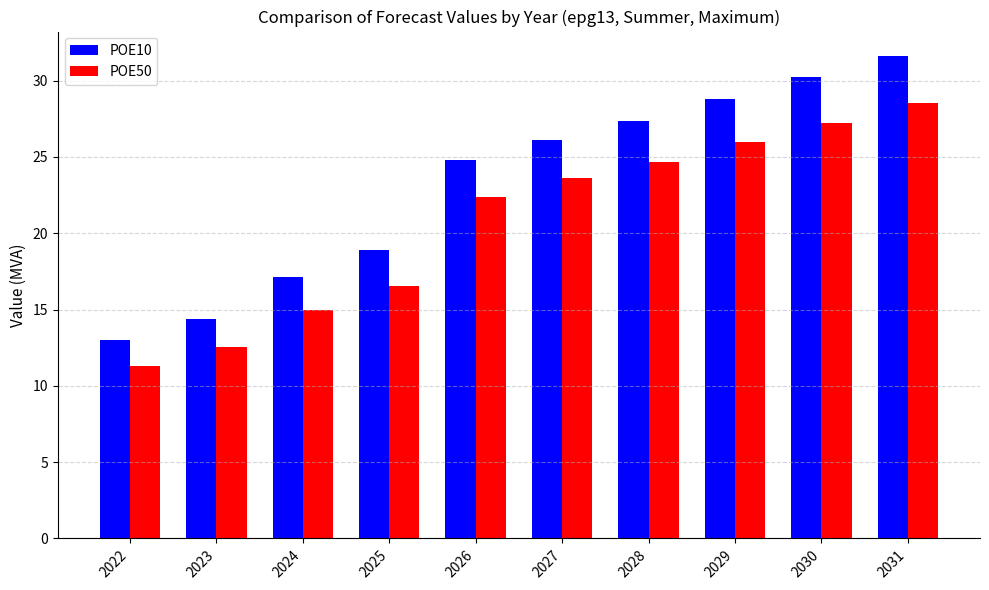

What is the total value across all series at 2025?

35.5